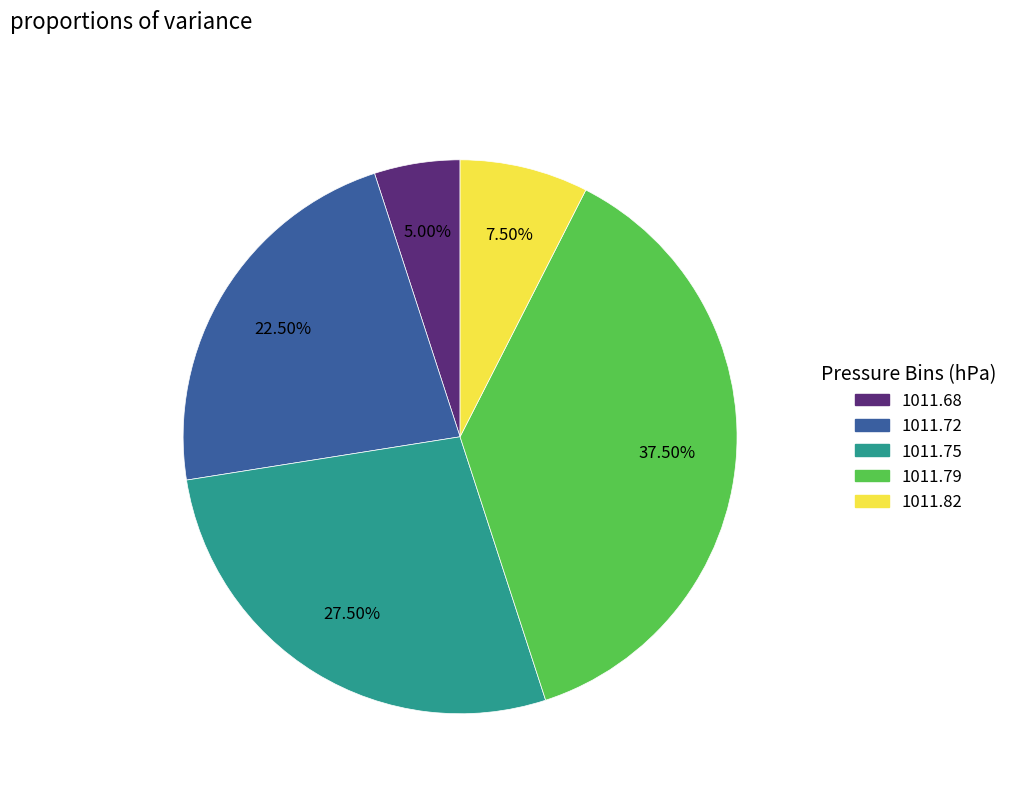

Is the sum of 1011.75 and 1011.82 greater than half?

No